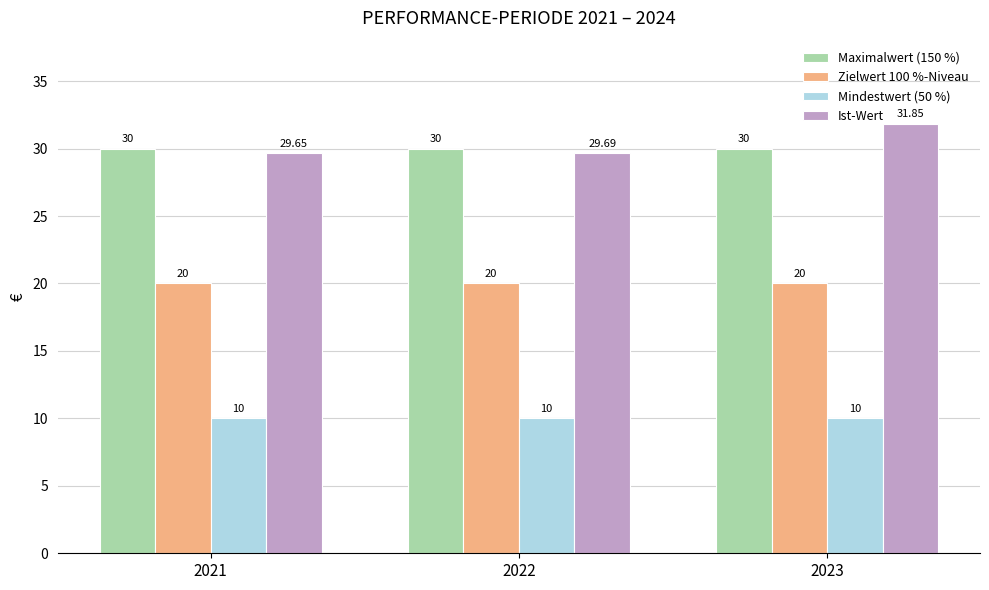

The Zielwert 100 %-Niveau series shows 26.1 at 2021. True or false?

False